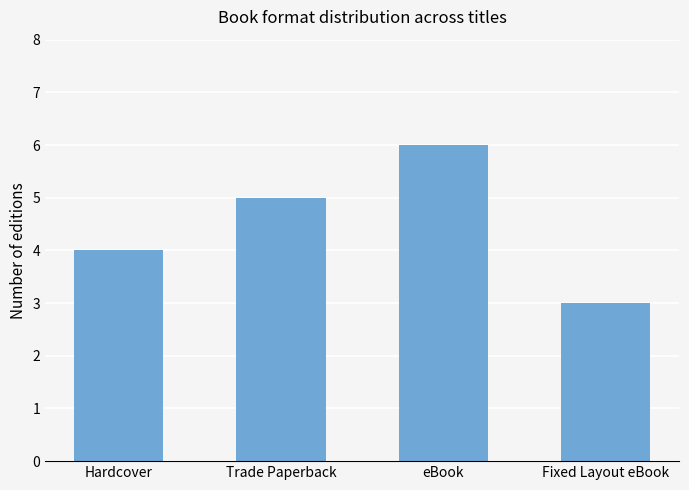

Are the bars grouped side by side (vs. stacked)?

No